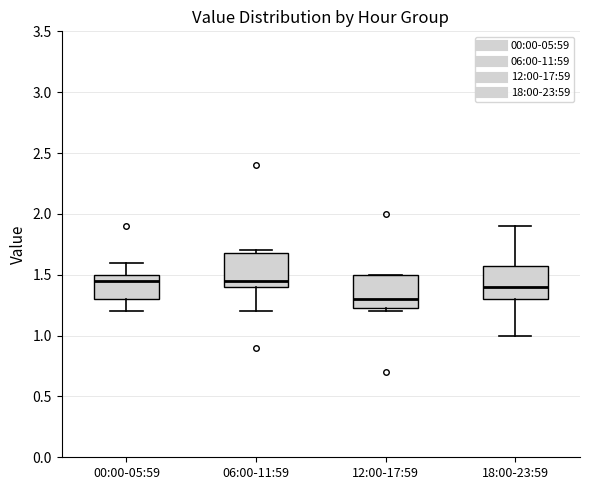

Reading left to right, transcribe this box plot: for each box, give where its median line is, the range the box spans, and where its two whiskers end, as read against the y-axis. The values are not printed on the chart, so give them approximately, as read against the axis.

00:00-05:59: median 1.45, box 1.30 to 1.50, whiskers 1.20 to 1.60
06:00-11:59: median 1.45, box 1.40 to 1.70, whiskers 1.20 to 1.70 (just above the box's upper edge)
12:00-17:59: median 1.30, box 1.25 to 1.50, whiskers 1.20 to 1.50
18:00-23:59: median 1.40, box 1.30 to 1.60, whiskers 1.00 to 1.90